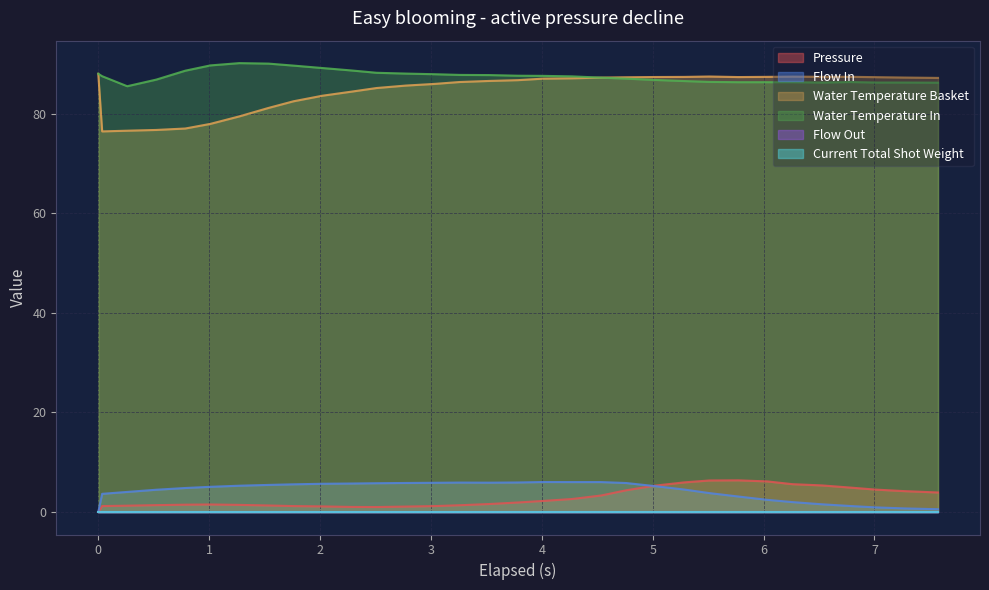

How many data points in pressure are above 1?

31